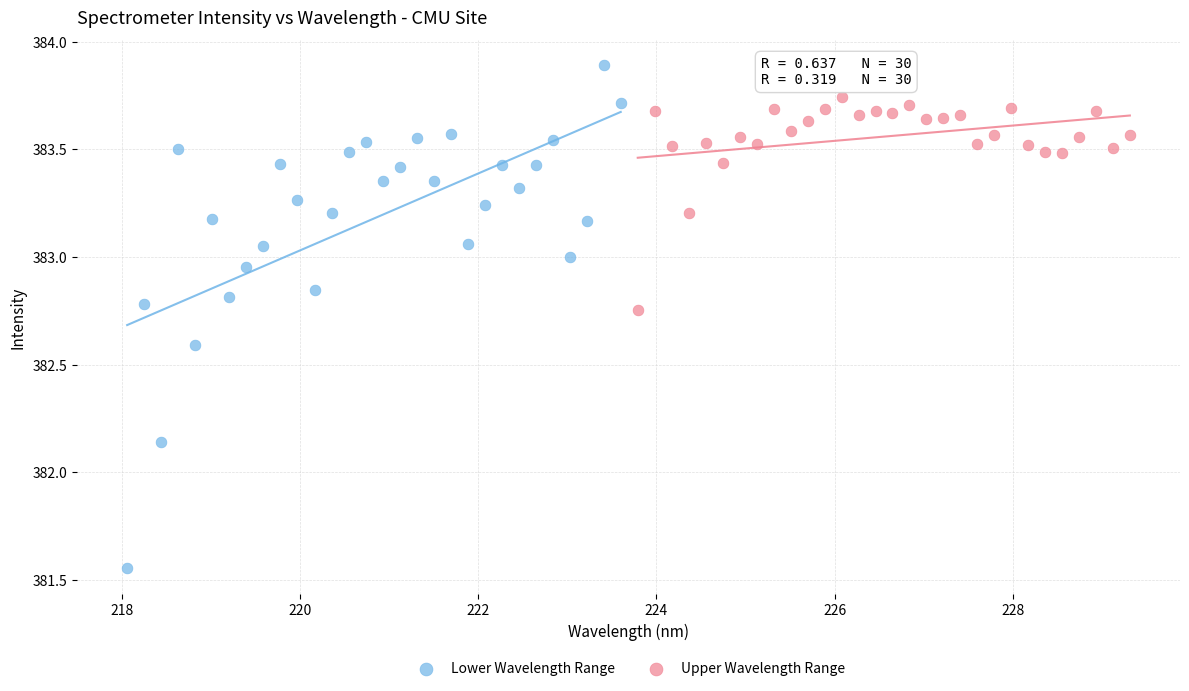

Which series contains the highest Y value?

Lower Wavelength Range